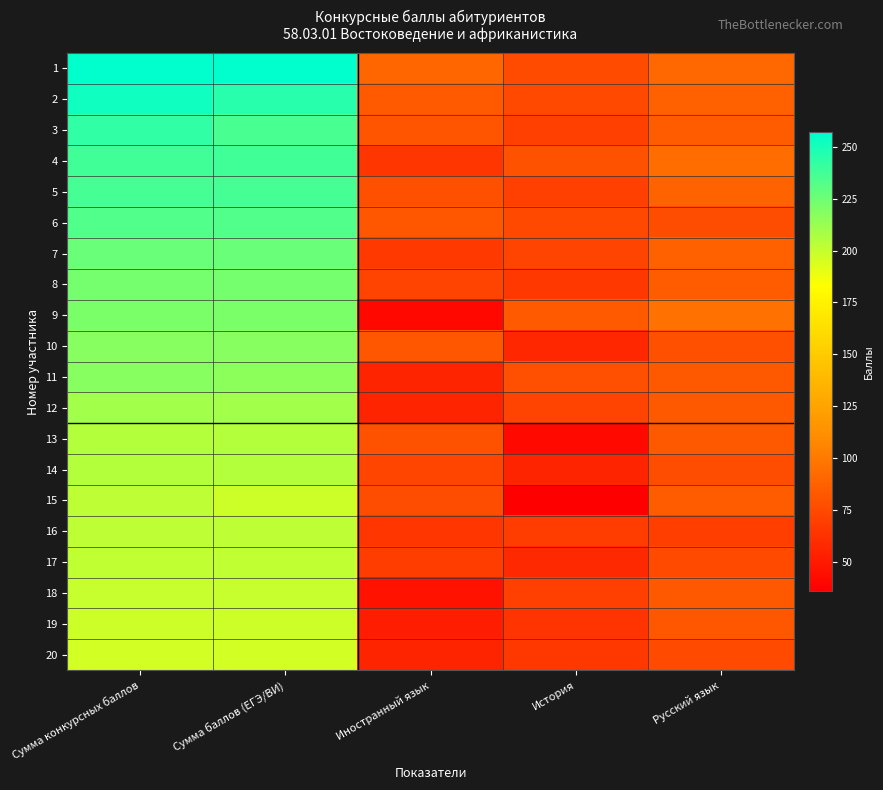

Reading right to left, list all the values displayed in this chart.

1: Русский язык=91	История=76	Иностранный язык=90	Сумма баллов (ЕГЭ/ВИ)=257	Сумма конкурсных баллов=257
2: Русский язык=87	История=74	Иностранный язык=84	Сумма баллов (ЕГЭ/ВИ)=245	Сумма конкурсных баллов=252
3: Русский язык=85	История=70	Иностранный язык=81	Сумма баллов (ЕГЭ/ВИ)=236	Сумма конкурсных баллов=243
4: Русский язык=93	История=80	Иностранный язык=65	Сумма баллов (ЕГЭ/ВИ)=238	Сумма конкурсных баллов=238
5: Русский язык=88	История=70	Иностранный язык=79	Сумма баллов (ЕГЭ/ВИ)=237	Сумма конкурсных баллов=237
6: Русский язык=77	История=74	Иностранный язык=82	Сумма баллов (ЕГЭ/ВИ)=233	Сумма конкурсных баллов=233
7: Русский язык=87	История=72	Иностранный язык=67	Сумма баллов (ЕГЭ/ВИ)=226	Сумма конкурсных баллов=226
8: Русский язык=85	История=66	Иностранный язык=72	Сумма баллов (ЕГЭ/ВИ)=223	Сумма конкурсных баллов=223
9: Русский язык=96	История=84	Иностранный язык=41	Сумма баллов (ЕГЭ/ВИ)=221	Сумма конкурсных баллов=221
10: Русский язык=79	История=57	Иностранный язык=82	Сумма баллов (ЕГЭ/ВИ)=218	Сумма конкурсных баллов=218
11: Русский язык=83	История=78	Иностранный язык=55	Сумма баллов (ЕГЭ/ВИ)=216	Сумма конкурсных баллов=218
12: Русский язык=83	История=72	Иностранный язык=55	Сумма баллов (ЕГЭ/ВИ)=210	Сумма конкурсных баллов=210
13: Русский язык=83	История=42	Иностранный язык=80	Сумма баллов (ЕГЭ/ВИ)=205	Сумма конкурсных баллов=205
14: Русский язык=77	История=55	Иностранный язык=73	Сумма баллов (ЕГЭ/ВИ)=205	Сумма конкурсных баллов=205
15: Русский язык=85	История=36	Иностранный язык=77	Сумма баллов (ЕГЭ/ВИ)=198	Сумма конкурсных баллов=202
16: Русский язык=69	История=68	Иностранный язык=65	Сумма баллов (ЕГЭ/ВИ)=202	Сумма конкурсных баллов=202
17: Русский язык=75	История=58	Иностранный язык=68	Сумма баллов (ЕГЭ/ВИ)=201	Сумма конкурсных баллов=201
18: Русский язык=83	История=70	Иностранный язык=47	Сумма баллов (ЕГЭ/ВИ)=200	Сумма конкурсных баллов=200
19: Русский язык=82	История=64	Иностранный язык=52	Сумма баллов (ЕГЭ/ВИ)=198	Сумма конкурсных баллов=198
20: Русский язык=75	История=66	Иностранный язык=55	Сумма баллов (ЕГЭ/ВИ)=196	Сумма конкурсных баллов=196